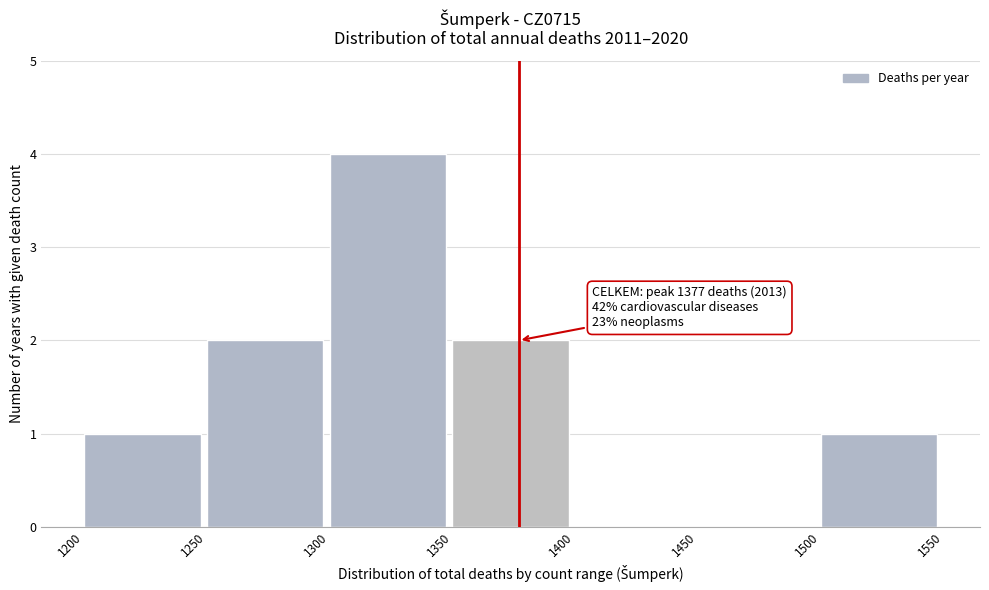

Which range on the x-axis has the tallest bar?

1300 to 1350